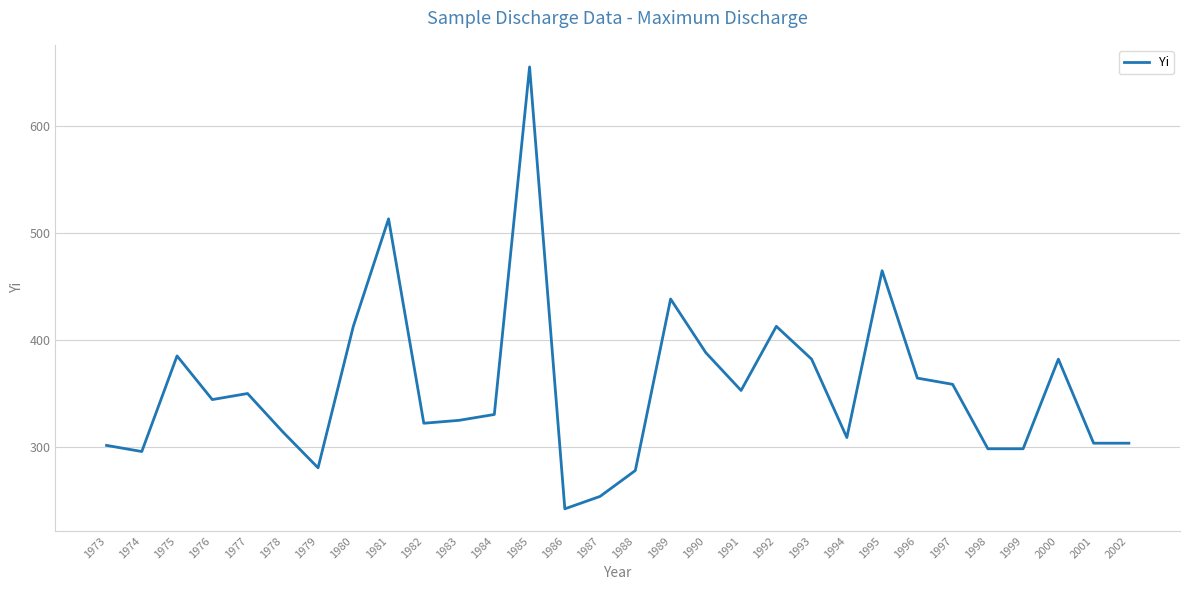

What is the difference between the maximum and minimum values?

413.5